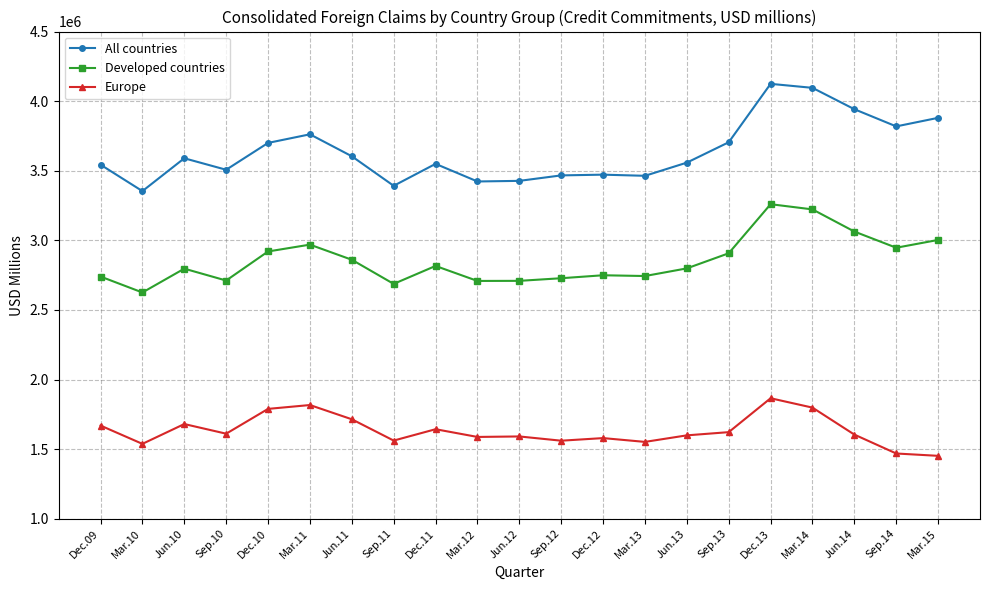

What is the total value across all series at Sep.13?

8233813